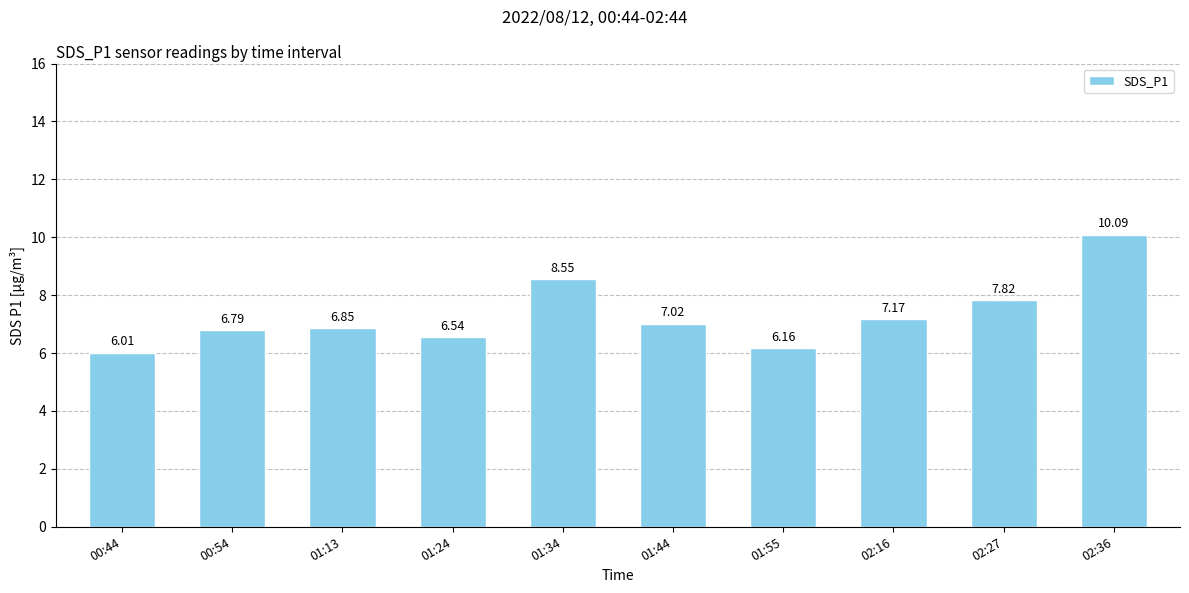

True or false: the data shows 10.1 at 02:36.

True